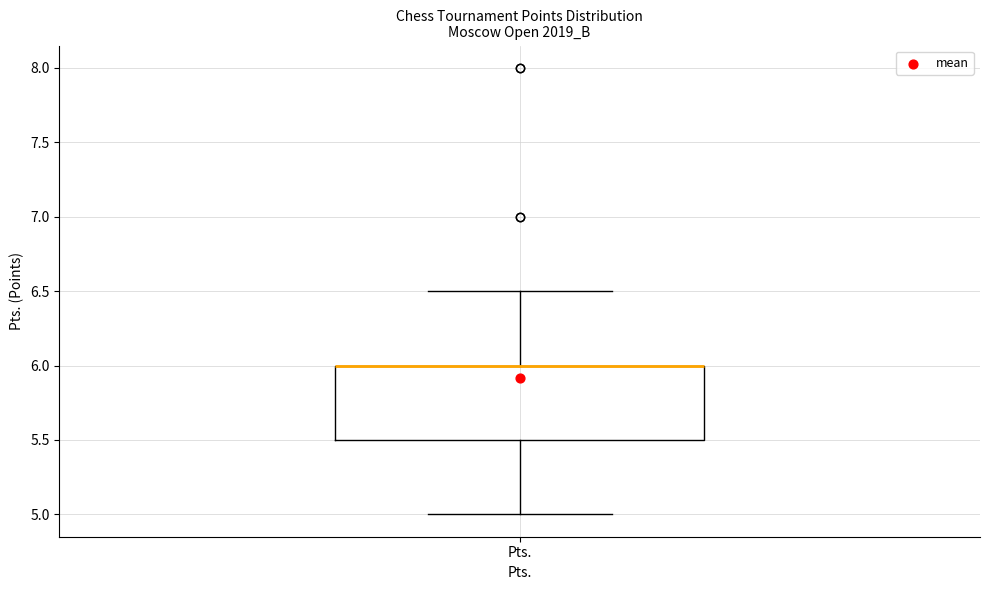

Read this box plot against the y-axis: the position of the median line, the range covered by the box, and the ends of both whiskers. The values are not printed on the chart, so give them approximately, as read against the axis.

median 6.0 (drawn on the box's upper edge), box 5.5 to 6.0, whiskers 5.0 to 6.5